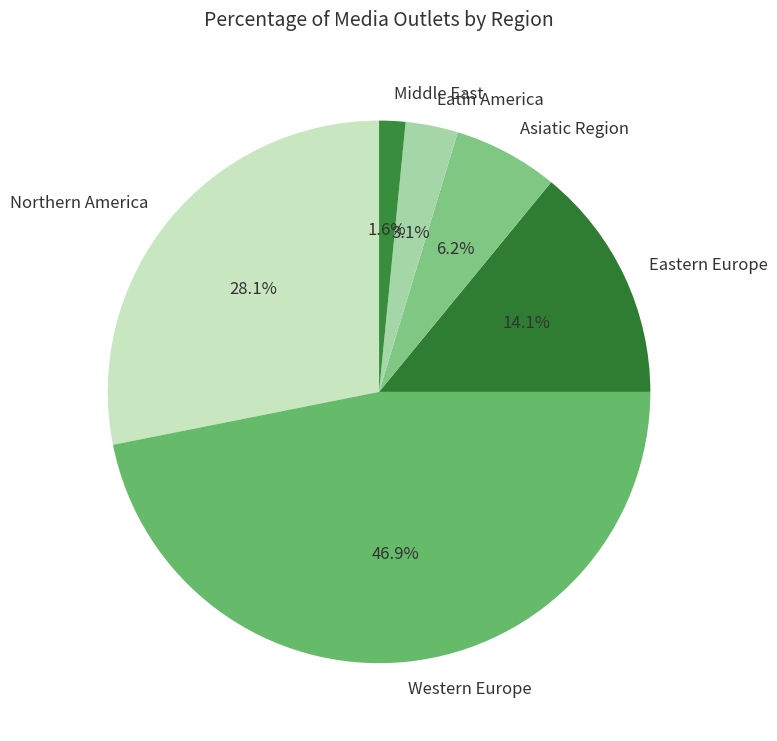

To the nearest percent, what is the difference between the Middle East and Asiatic Region slice percentages?

5%